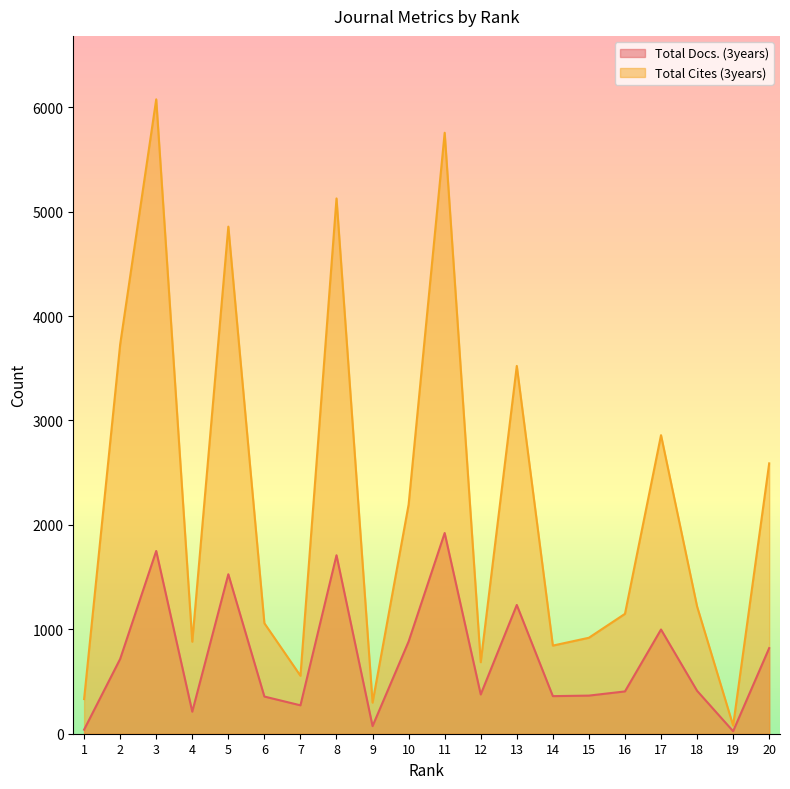

Is it true that Total Cites (3years) equals 844 at 14?

True